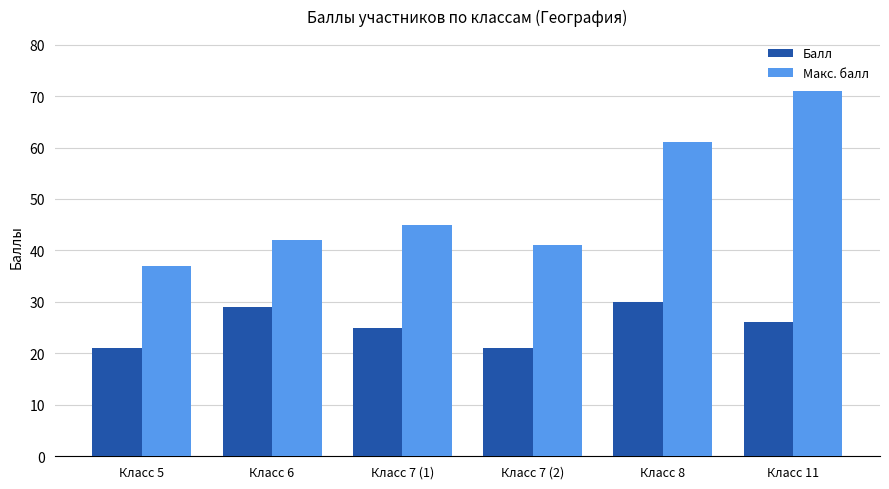

Reading right to left, extract all data points from this chart.

Балл: 26	30	21	25	29	21
Макс. балл: 71	61	41	45	42	37